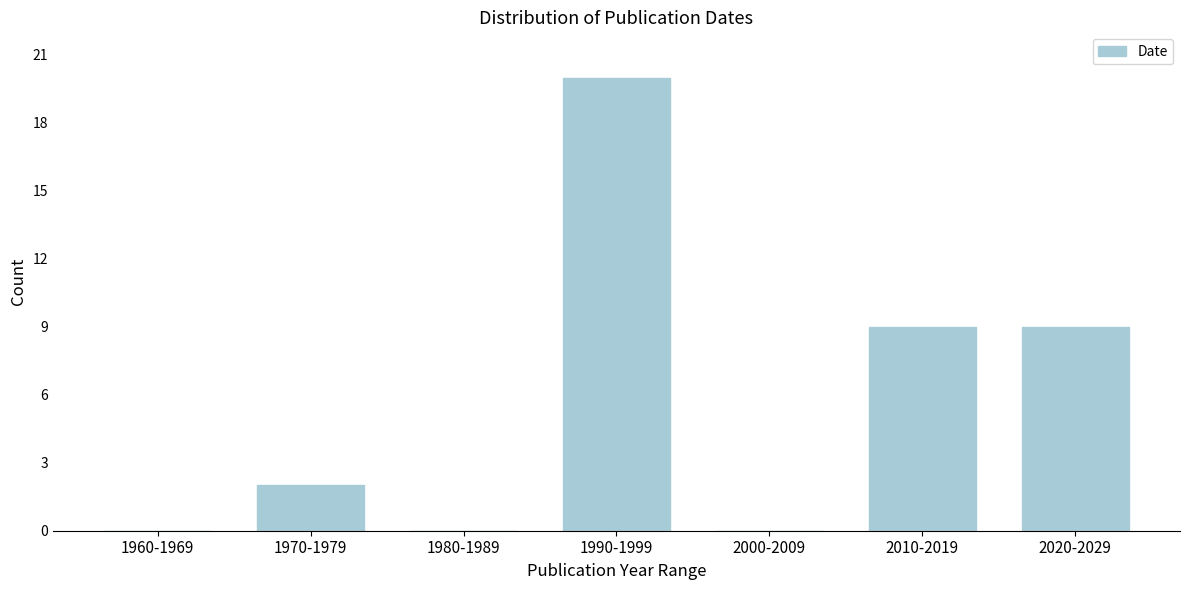

Reading left to right, what are all the values shown in this chart?

1960-1969=0	1970-1979=2	1980-1989=0	1990-1999=20	2000-2009=0	2010-2019=9	2020-2029=9